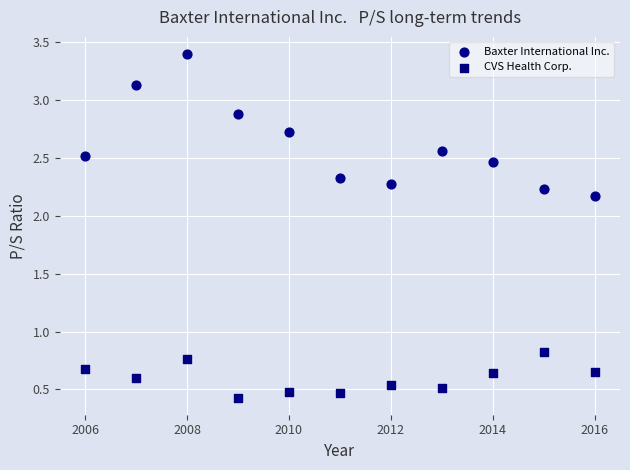

Across all data points, what is the range of X values (max minus min)?

10.0